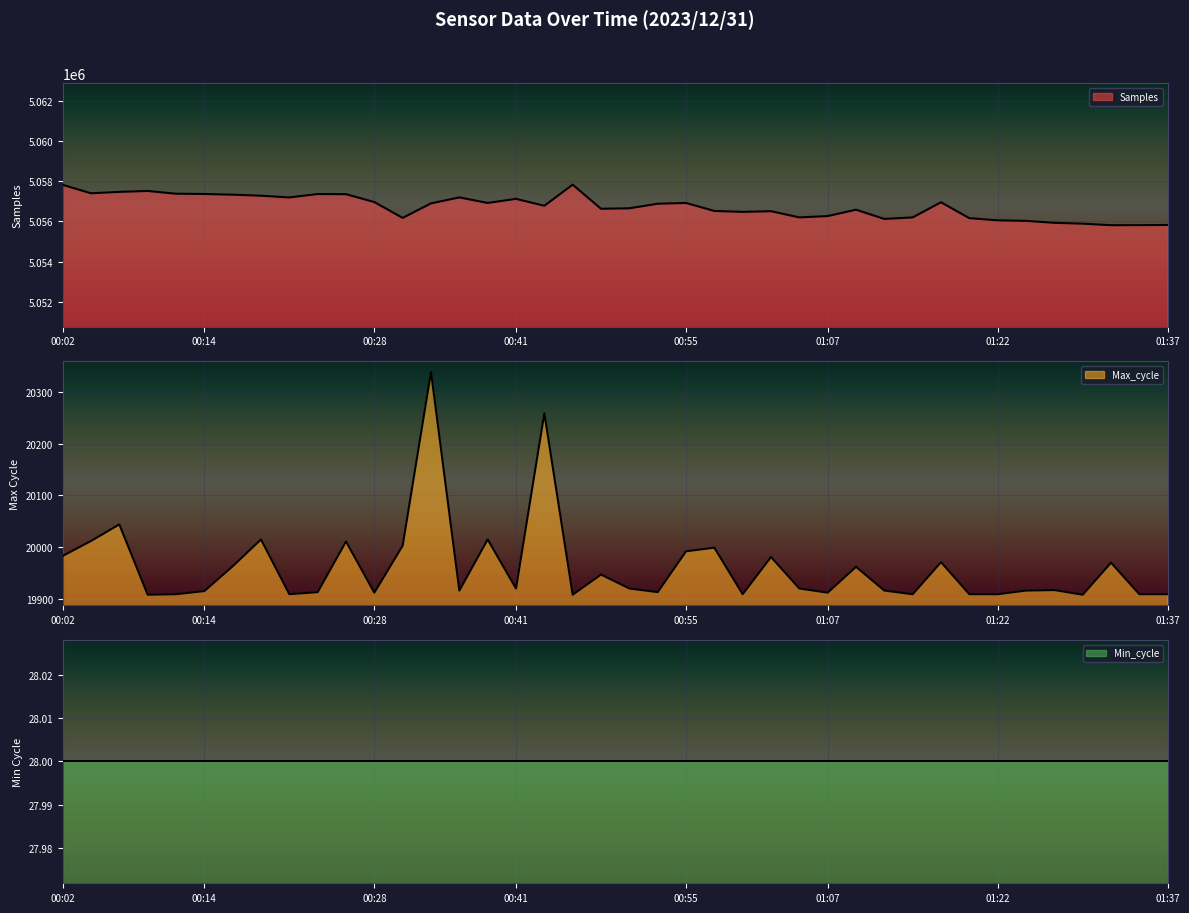

How many interior local valleys does the Samples series have?

10